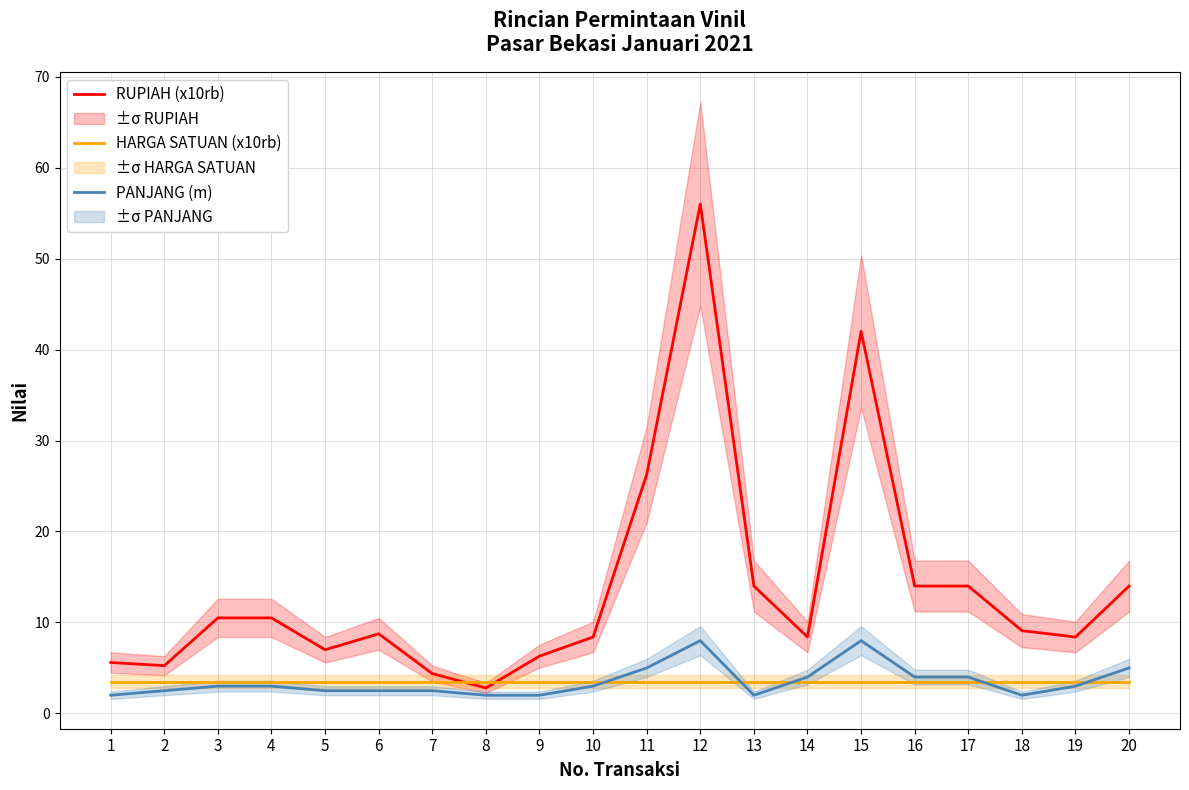

Reading left to right, transcribe all the data shown in this chart.

RUPIAH (x10rb): 5.6	5.2	10.5	10.5	7.0	8.8	4.4	2.8	6.3	8.4	26.2	56.0	14.0	8.4	42.0	14.0	14.0	9.1	8.4	14.0
HARGA SATUAN (x10rb): 3.5	3.5	3.5	3.5	3.5	3.5	3.5	3.5	3.5	3.5	3.5	3.5	3.5	3.5	3.5	3.5	3.5	3.5	3.5	3.5
PANJANG (m): 2.0	2.5	3.0	3.0	2.5	2.5	2.5	2.0	2.0	3.0	5.0	8.0	2.0	4.0	8.0	4.0	4.0	2.0	3.0	5.0